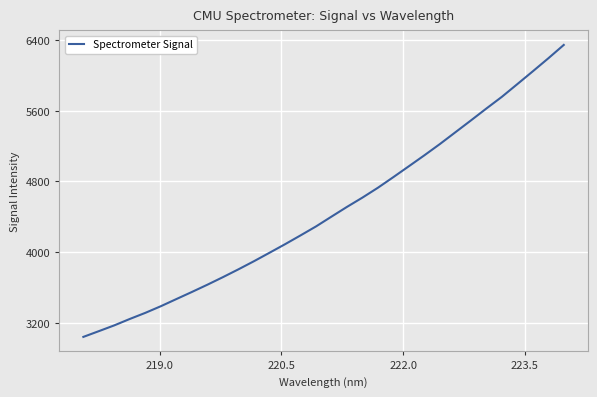

How many values exceed 4401?

16